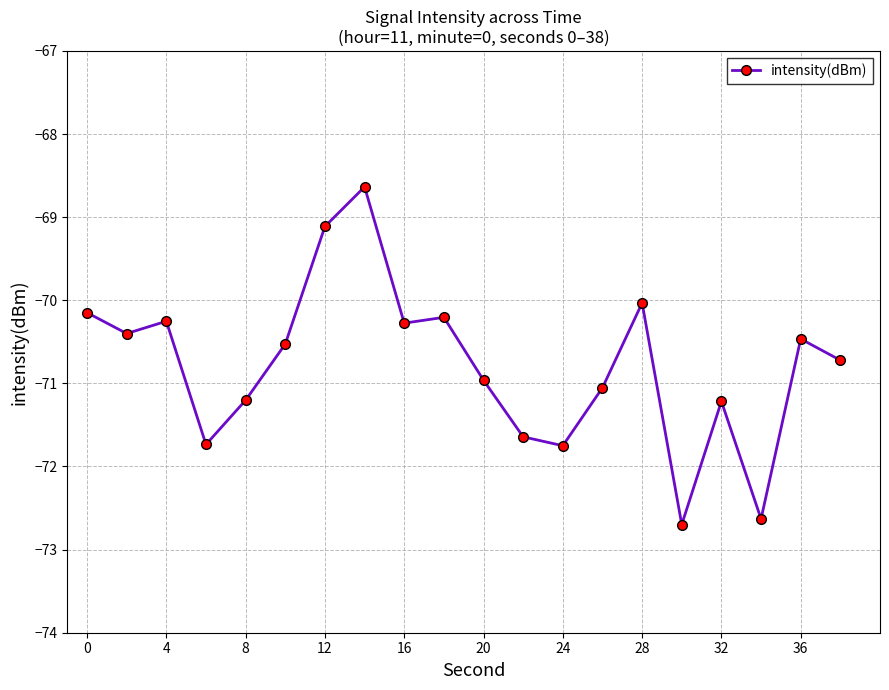

What is the greatest value displayed?

-68.6